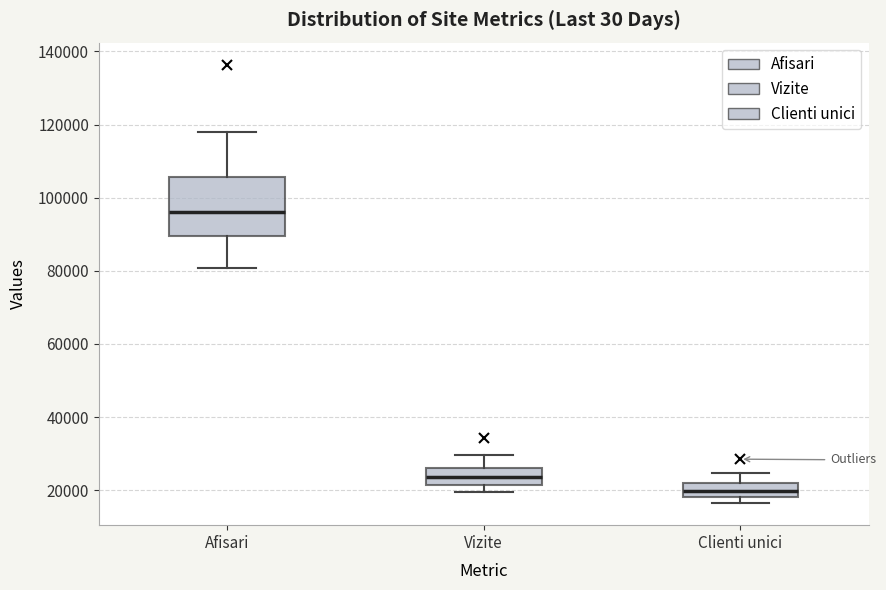

Reading left to right, read every box against the y-axis: the position of its median line, the range the box covers, and the ends of its whiskers. The values are not printed on the chart, so give them approximately, as read against the axis.

Afisari: median 96000, box 90000 to 106000, whiskers 80000 to 118000
Vizite: median 24000, box 22000 to 26000, whiskers 20000 to 30000
Clienti unici: median 20000, box 18000 to 22000, whiskers 16000 to 24000